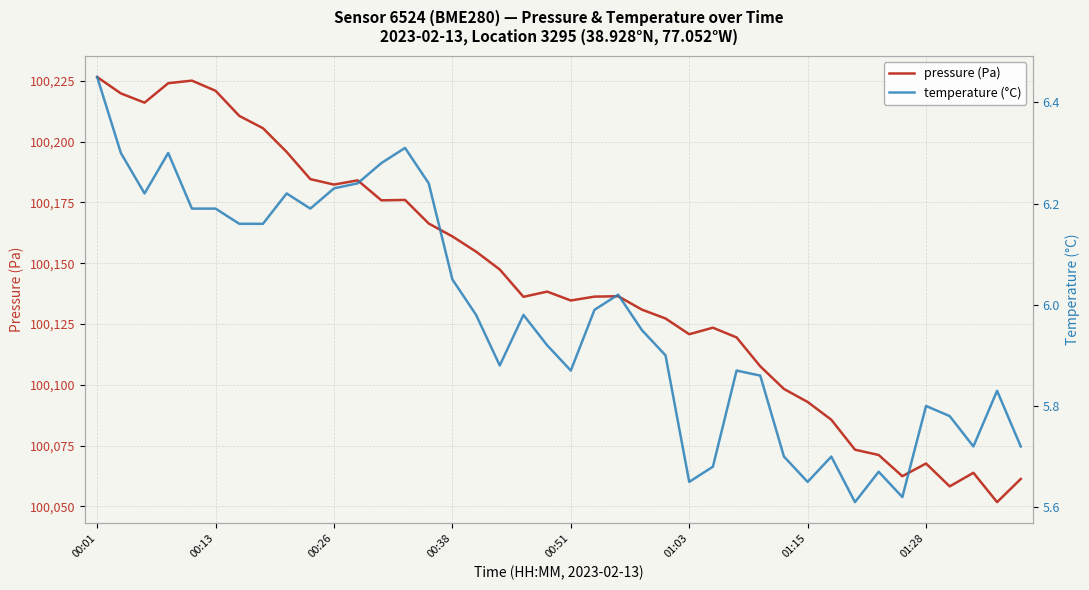

Is it true that pressure (Pa) equals 100067.6 at 01:28?

True